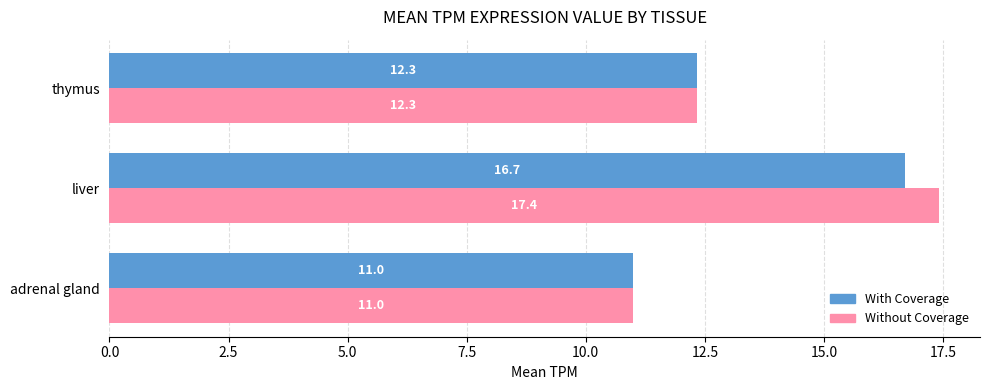

What are all the series names shown in the legend?

With Coverage, Without Coverage